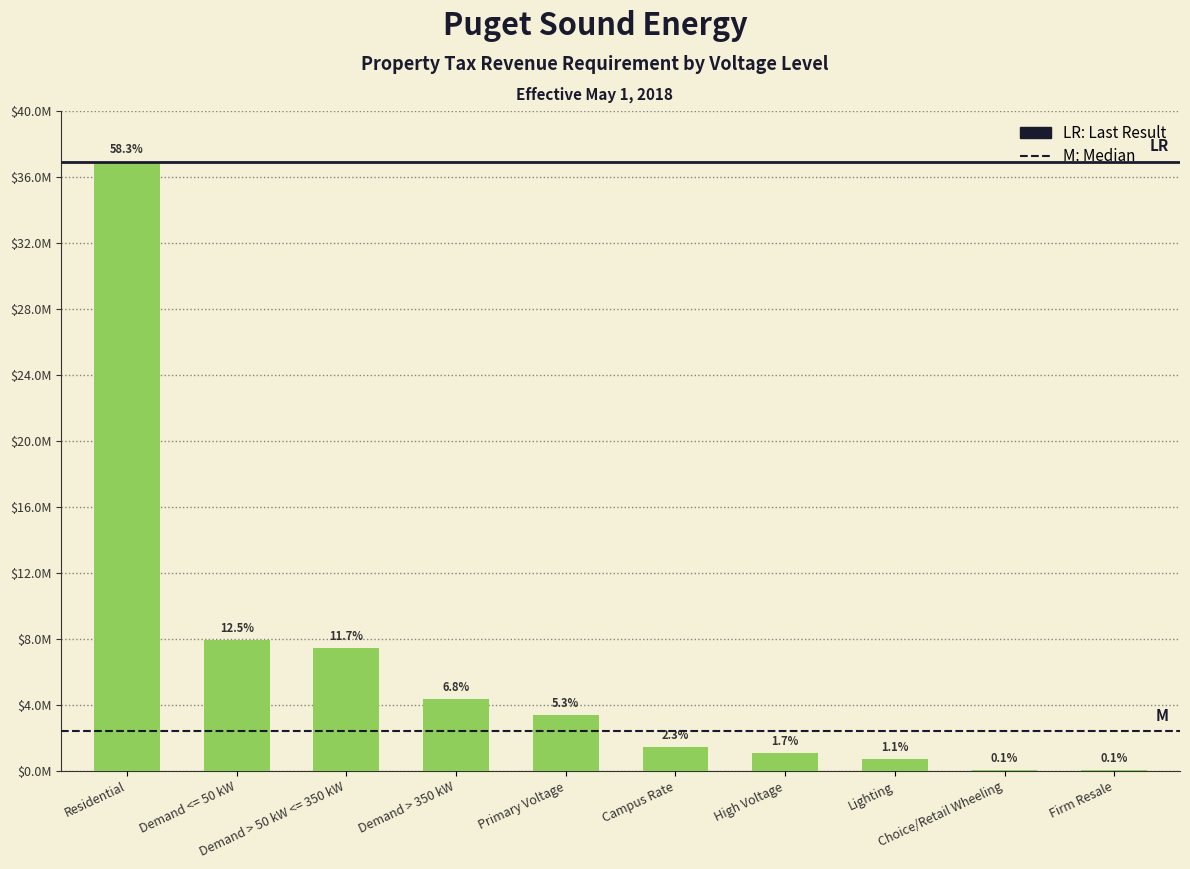

True or false: the data shows 2852346.9 at Demand > 50 kW <= 350 kW.

False